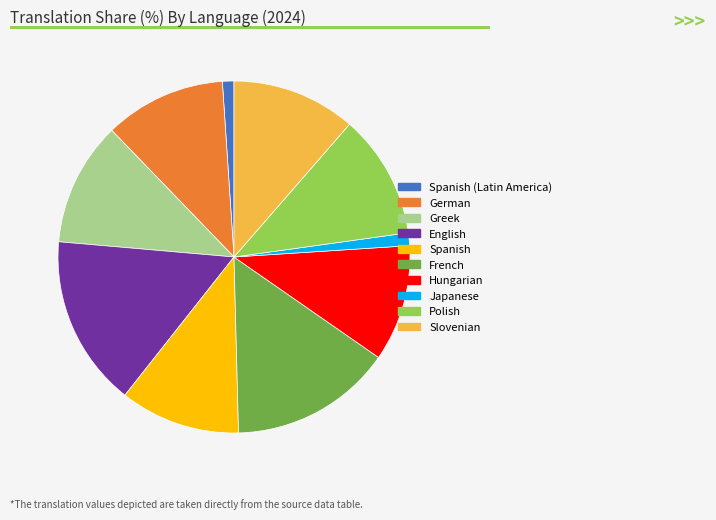

Is Polish the majority of the pie?

No